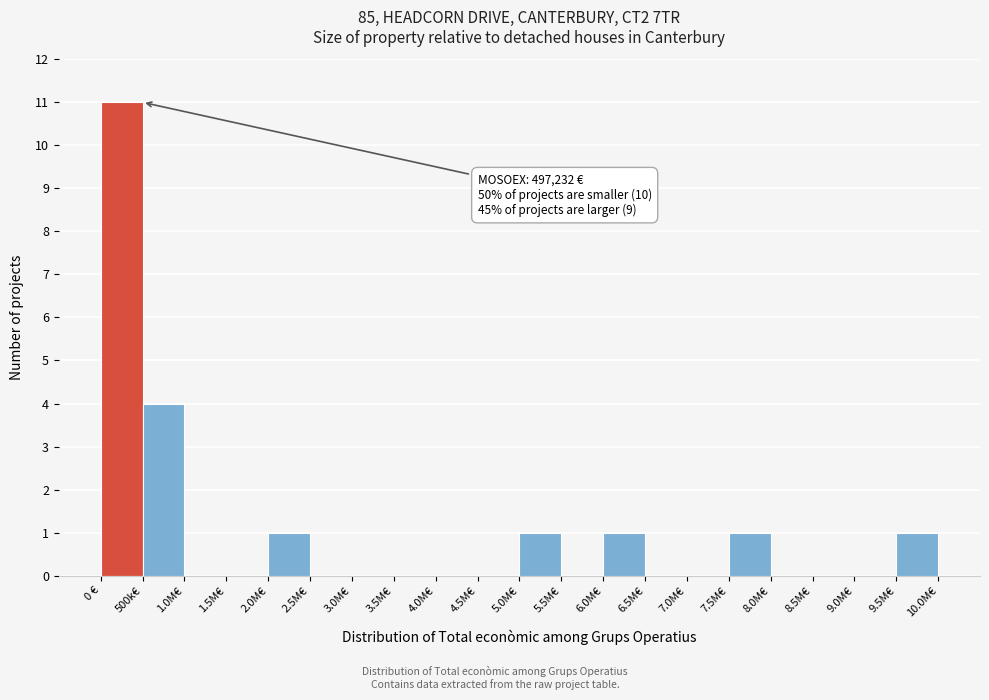

Reading right to left, extract all data points from this chart.

9.5M€=1	9.0M€=0	8.5M€=0	8.0M€=0	7.5M€=1	7.0M€=0	6.5M€=0	6.0M€=1	5.5M€=0	5.0M€=1	4.5M€=0	4.0M€=0	3.5M€=0	3.0M€=0	2.5M€=0	2.0M€=1	1.5M€=0	1.0M€=0	500k€=4	0 €=11